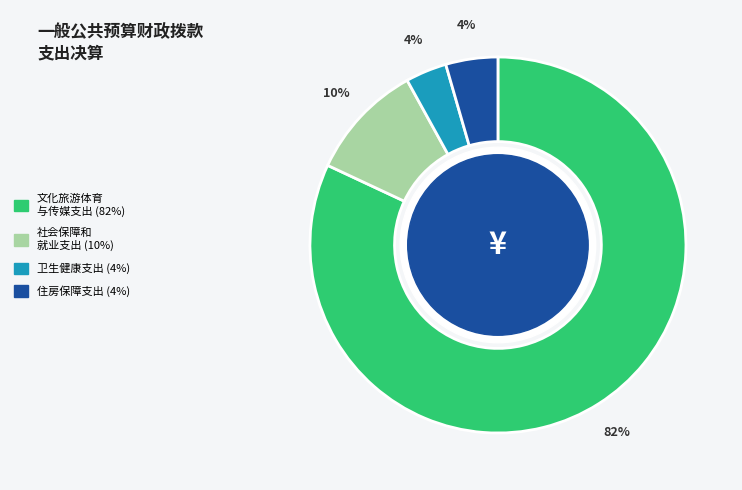

To the nearest percent, what is the difference between the largest and smallest slice percentages?

78%